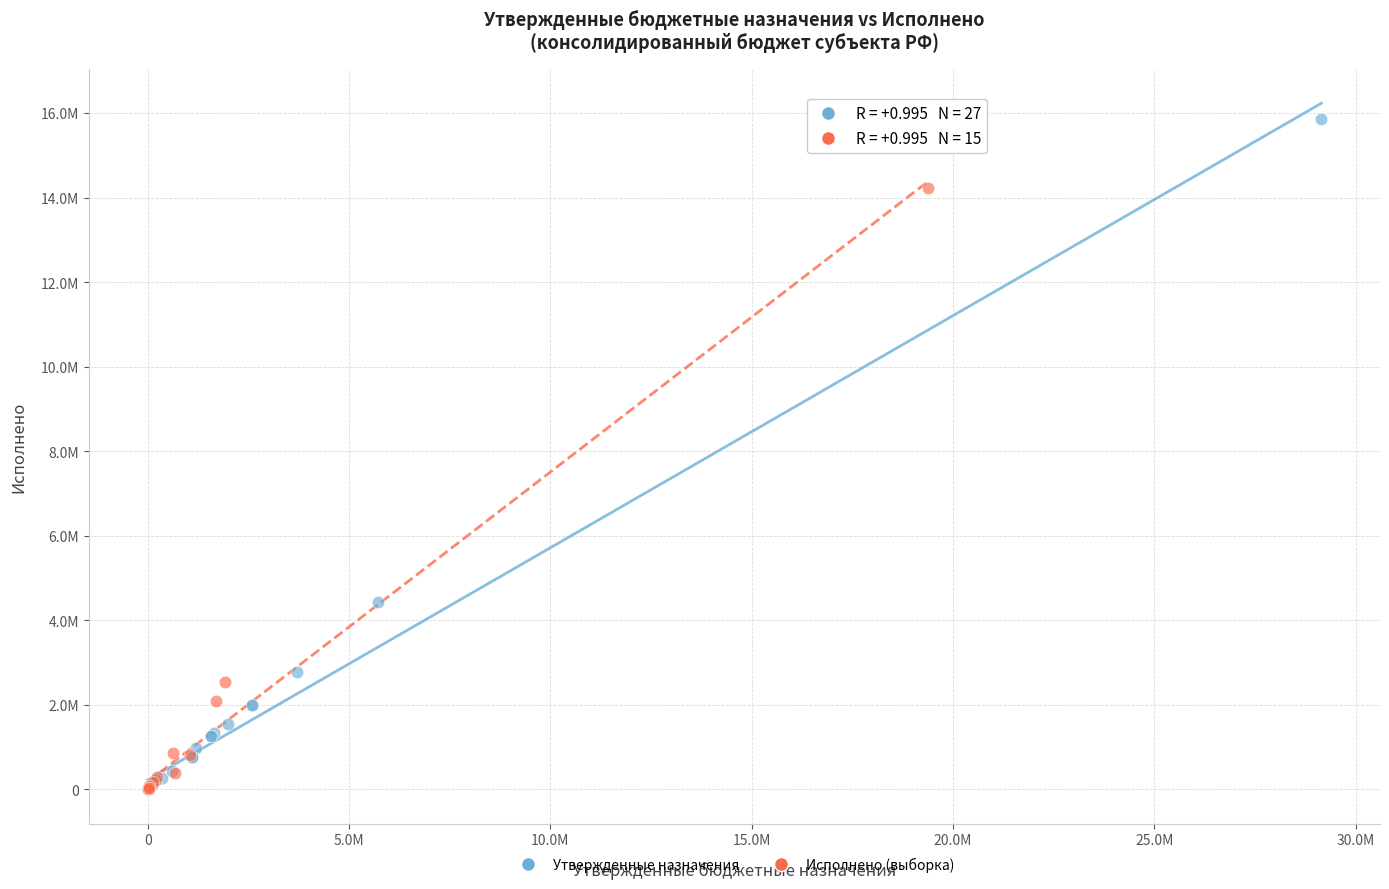

What are all the series names shown in the legend?

Утвержденные назначения, Исполнено (выборка)